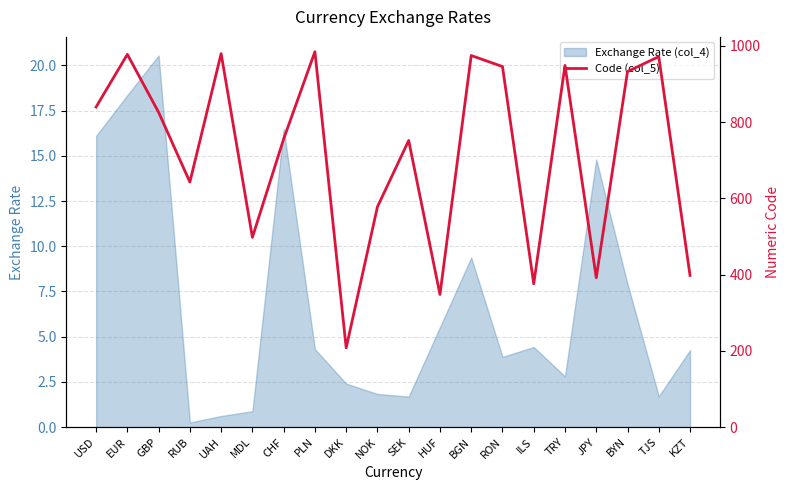

What is the difference between the second highest and minimum values?

772